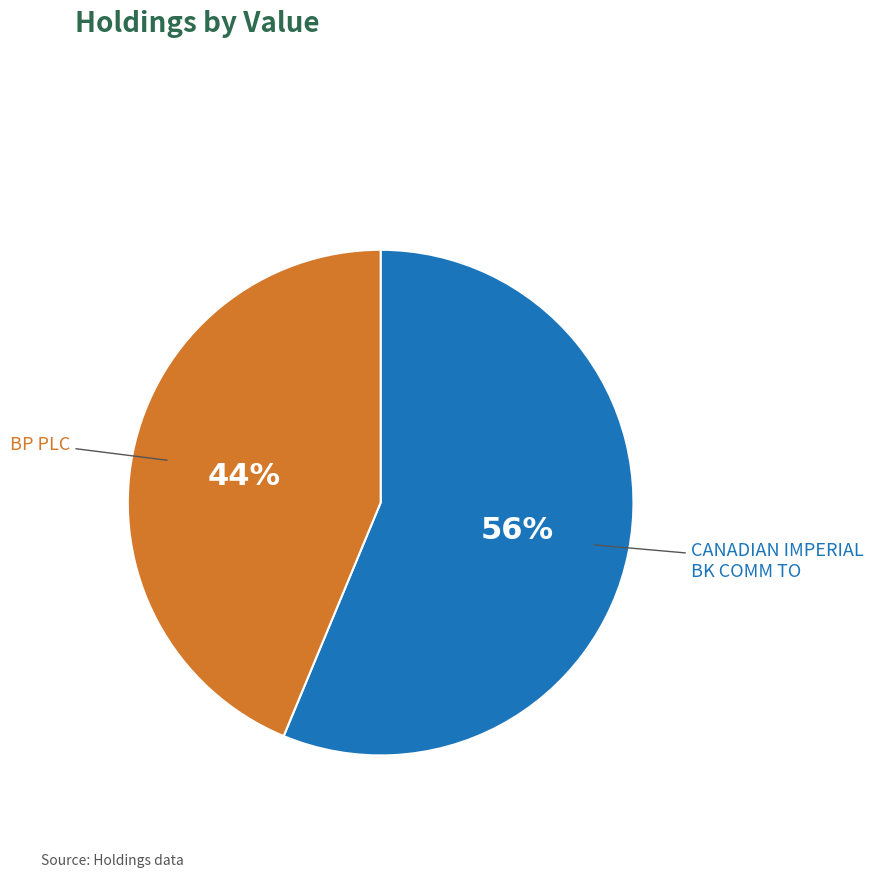

Is there a majority slice in this chart?

Yes